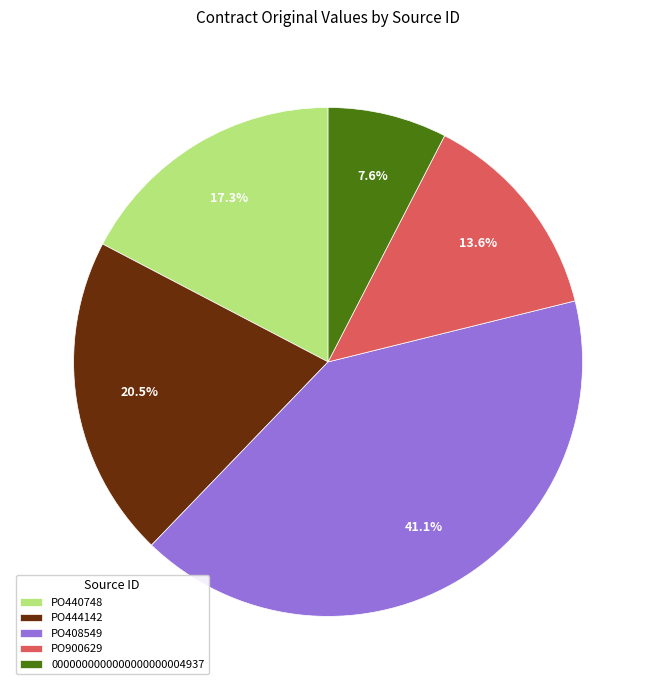

How many segments does this pie chart have?

5